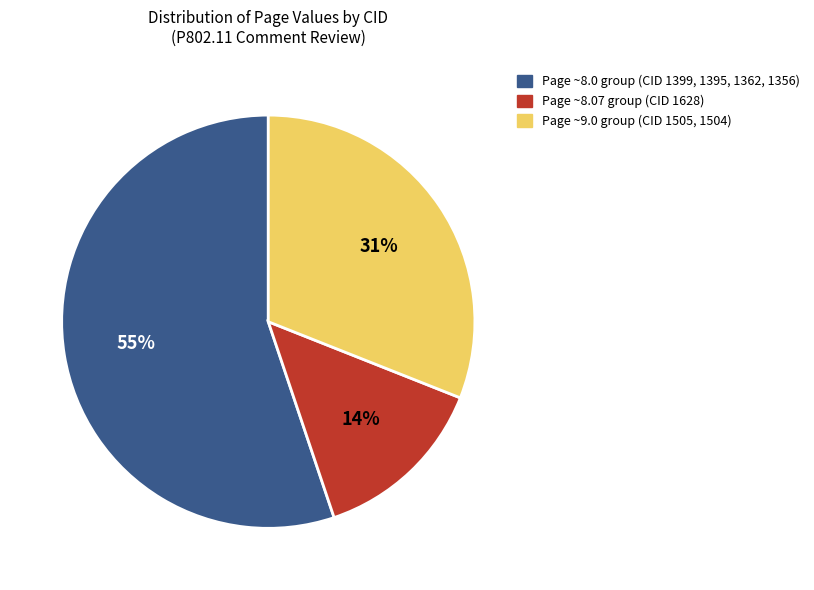

What is the smallest slice in the pie chart?

Page ~8.07 group (CID 1628)